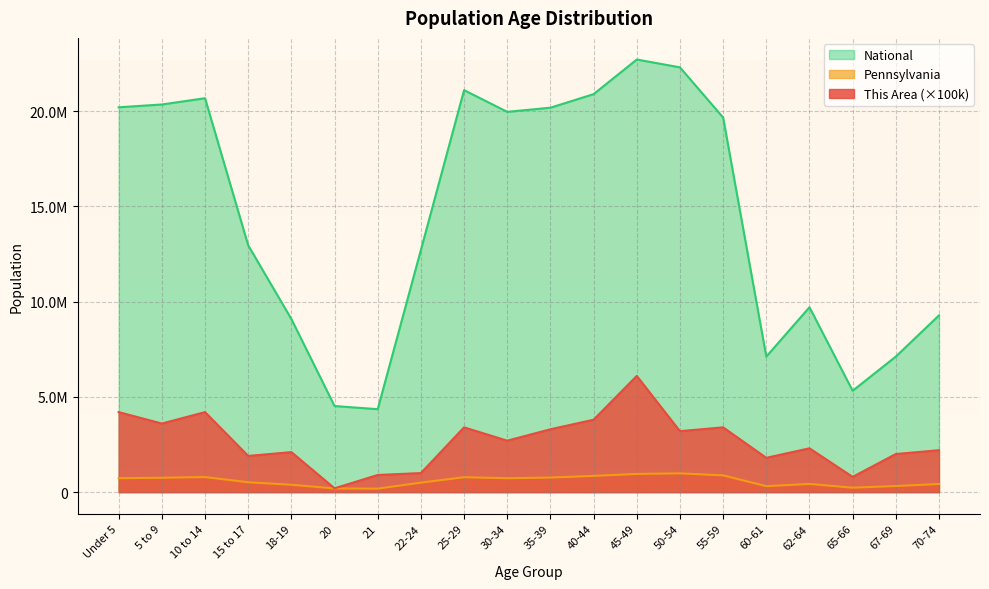

How many data points does each series have?

20